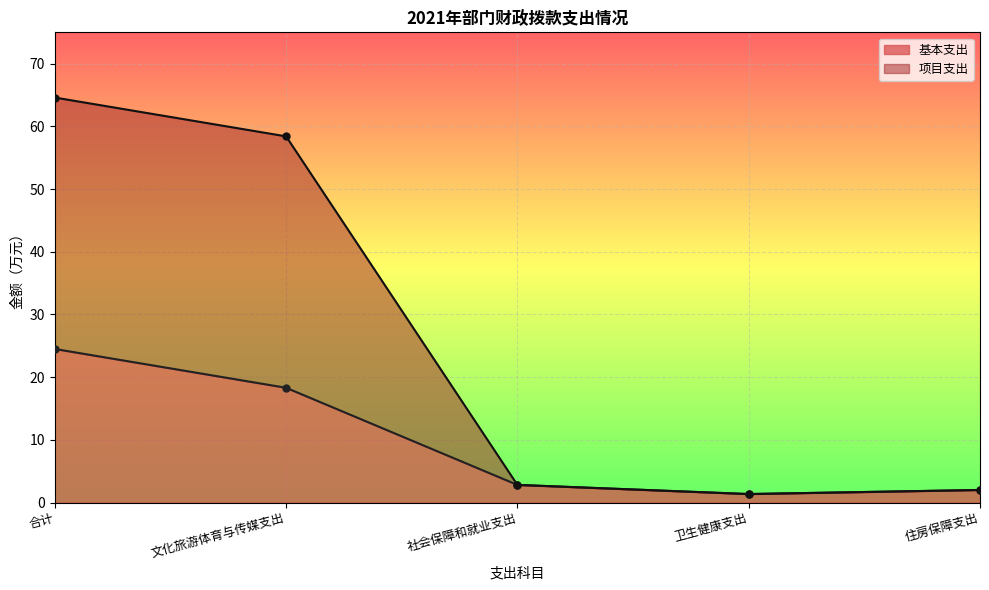

Which series has the largest total across all categories?

项目支出